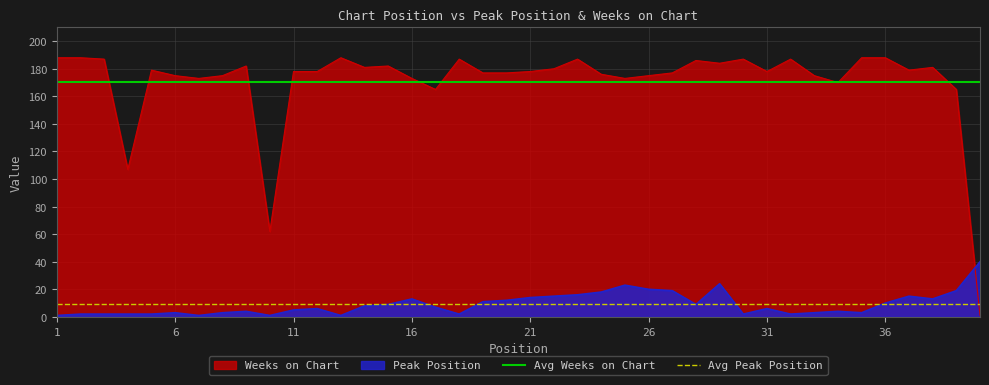

The value of Avg Peak Position at 1 is 9.2. True or false?

True